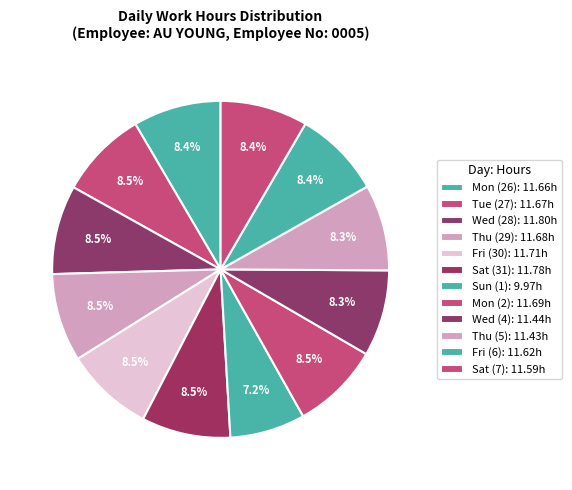

Does Wed (4) represent more than half of the total?

No